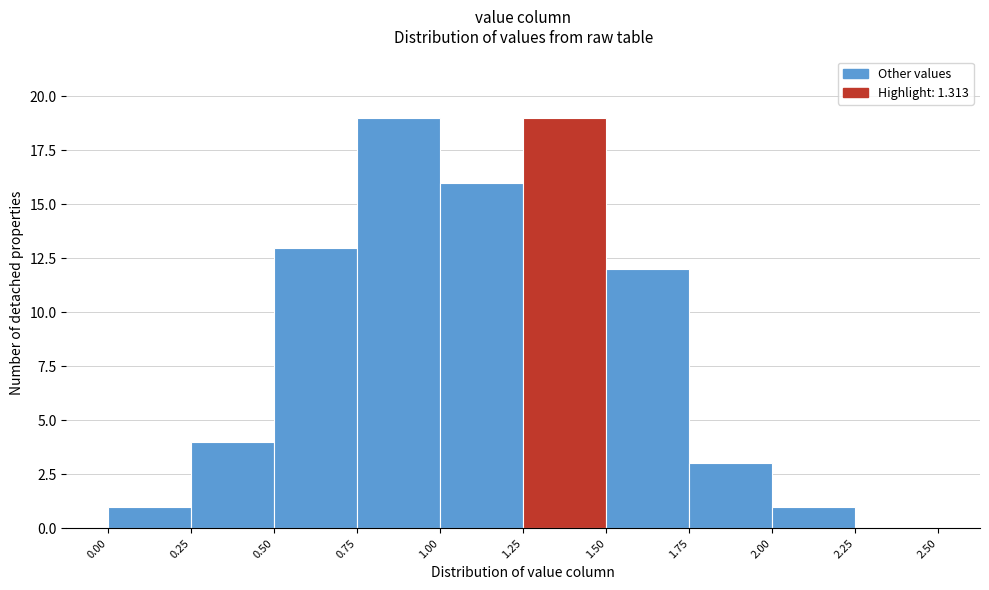

Reading left to right, list every bar in this chart as the range it spans on the x-axis followed by its height. The values are not printed on the chart, so give them approximately, as read against the axis.

0.00 to 0.25: 1
0.25 to 0.50: 4
0.50 to 0.75: 13
0.75 to 1.00: 19
1.00 to 1.25: 16
1.25 to 1.50: 19
1.50 to 1.75: 12
1.75 to 2.00: 3
2.00 to 2.25: 1
2.25 to 2.50: 0